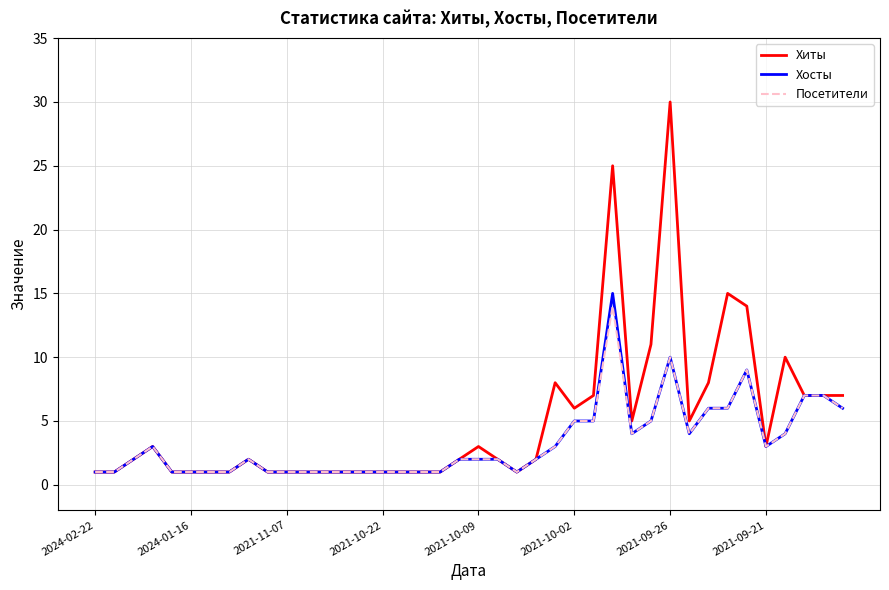

What is the greatest value displayed?

30